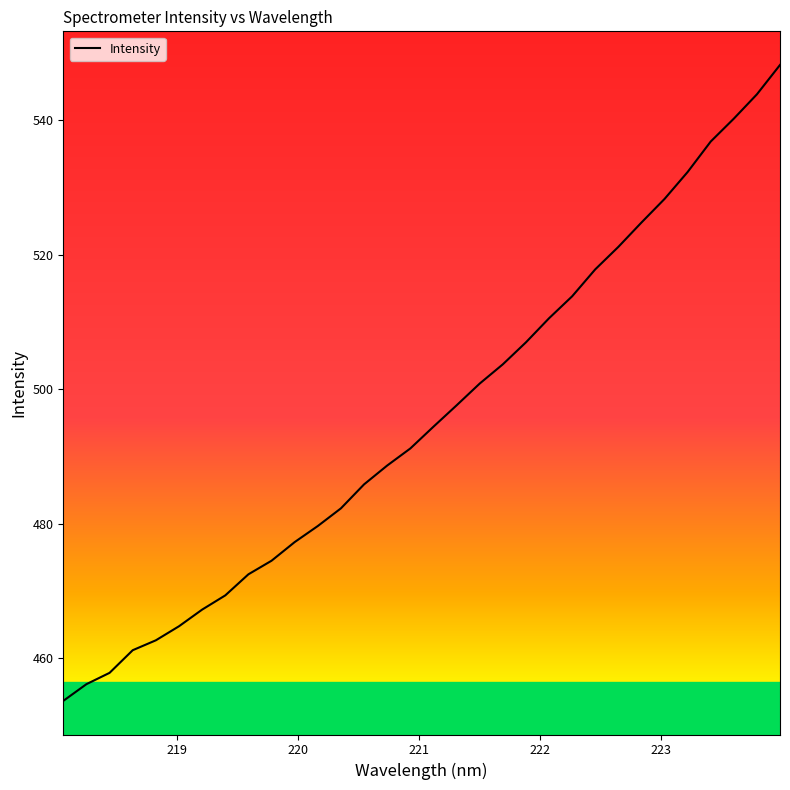

What is the maximum value shown in the chart?

548.2